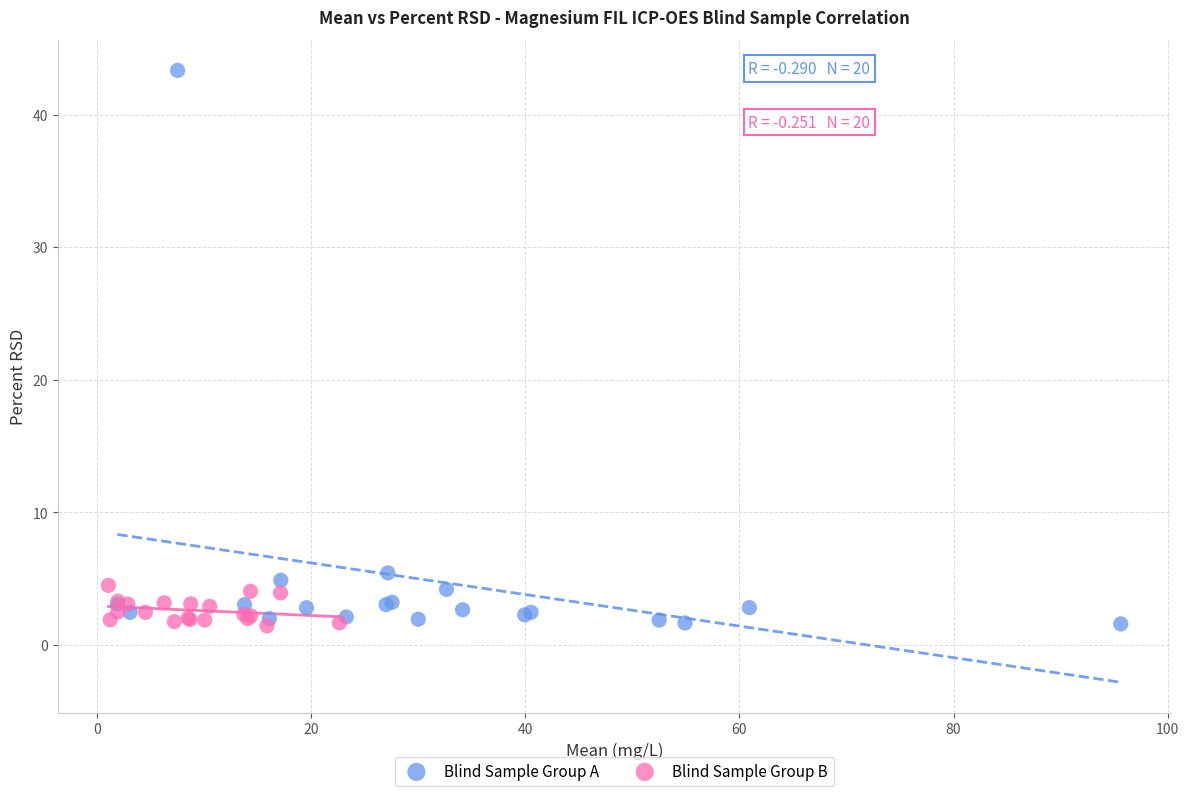

Which series contains the highest Y value?

Blind Sample Group A